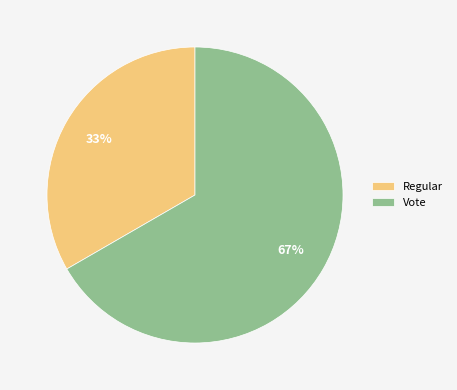

Is Vote the majority of the pie?

Yes